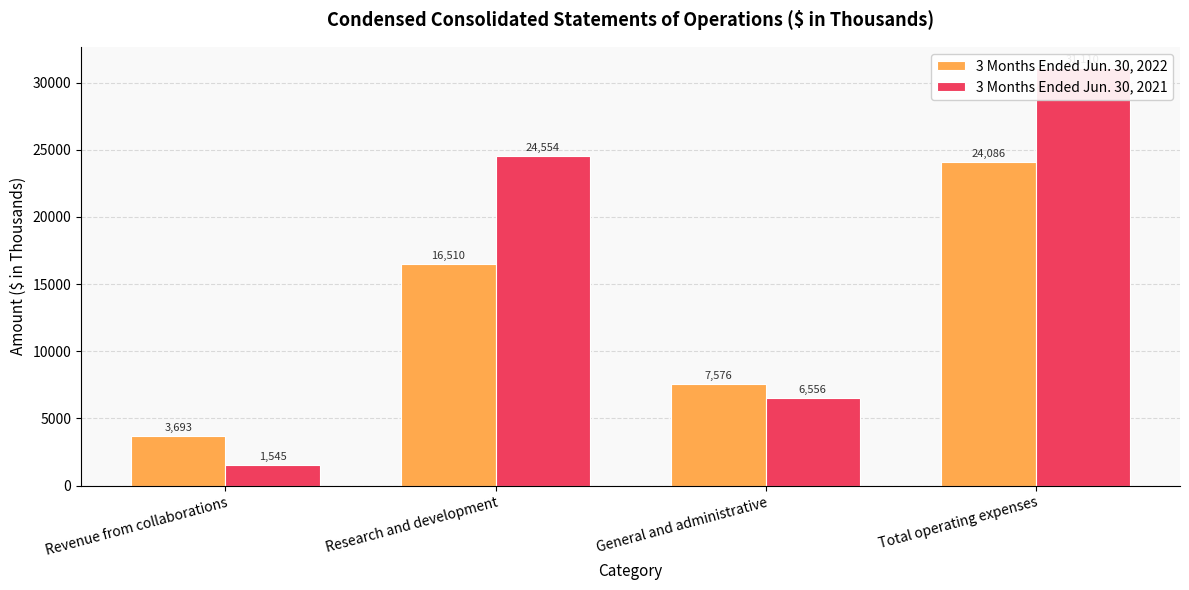

What are all the series names shown in the legend?

3 Months Ended Jun. 30, 2022, 3 Months Ended Jun. 30, 2021